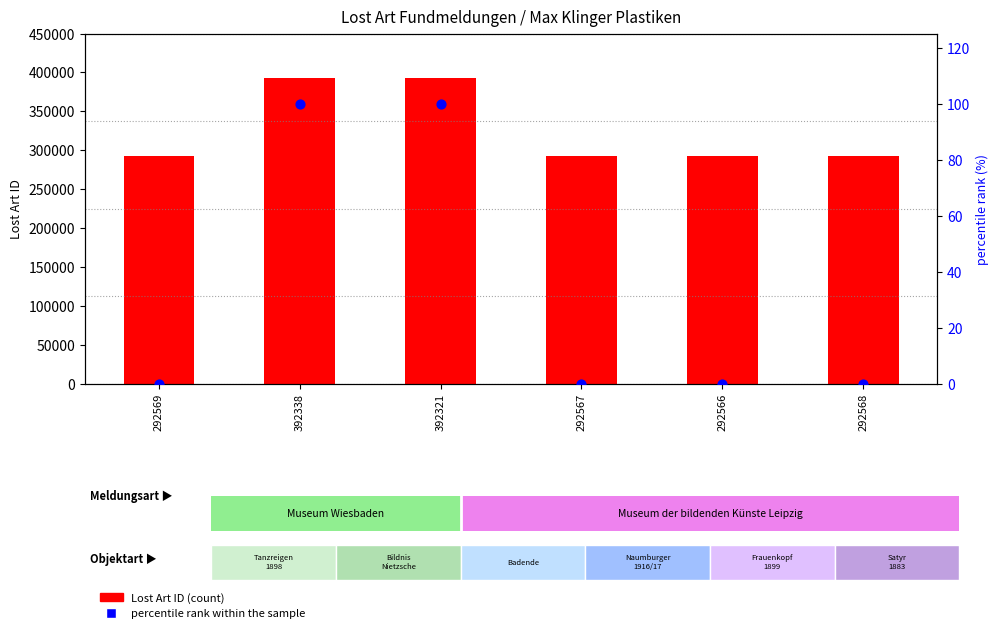

Is the value of Lost Art ID (count) at 392338 greater than the value of percentile rank within sample at 392338?

Yes